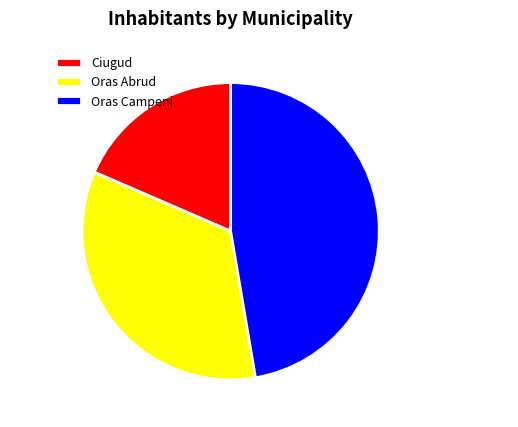

How many segments does this pie chart have?

3